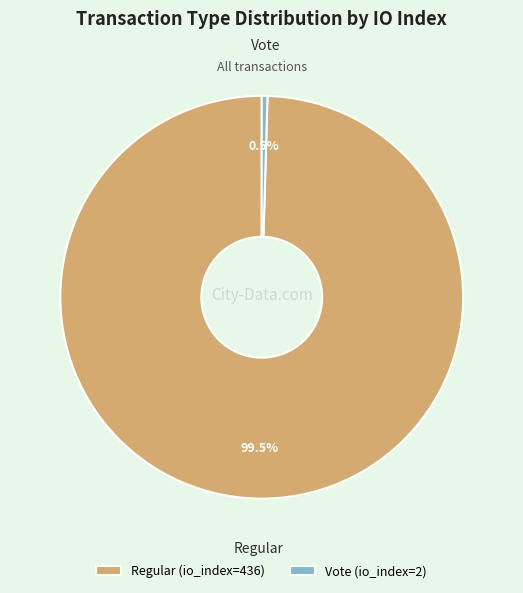

Which has a higher value, Vote or Regular?

Regular